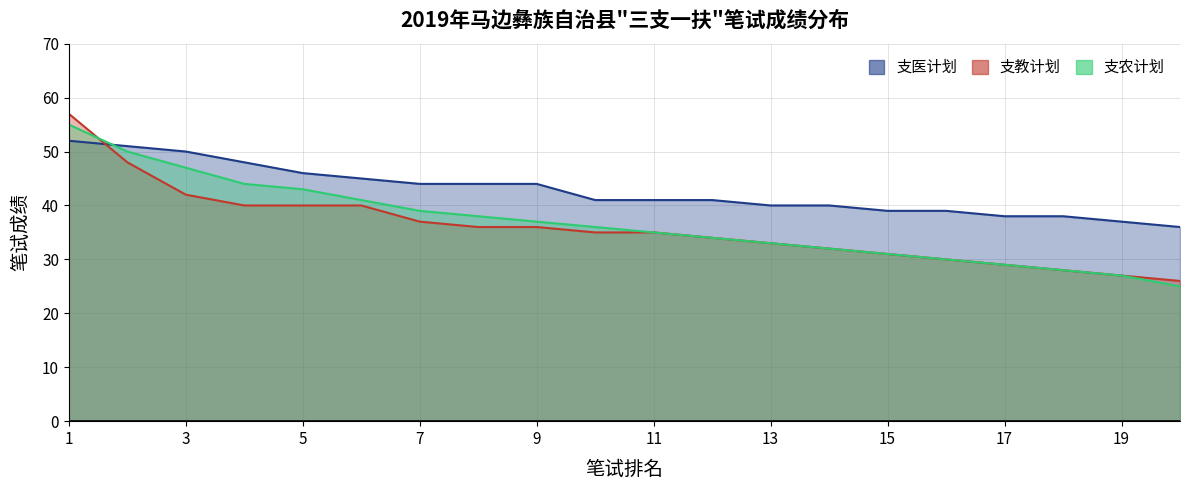

Is it true that 支医计划 equals 67 at 4?

False